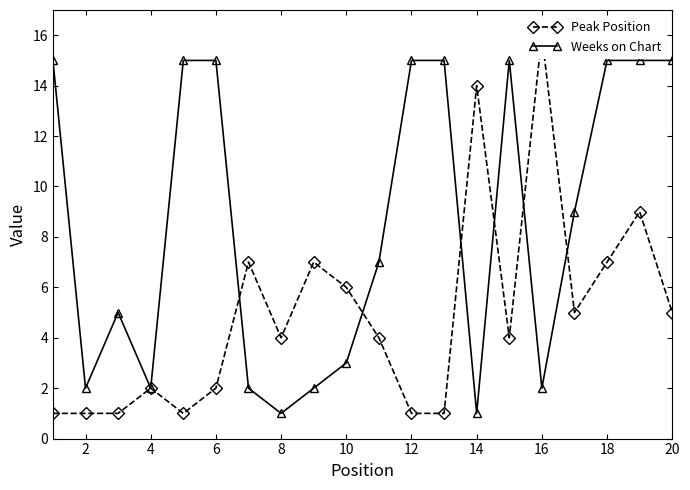

Which series has the largest total across all categories?

Weeks on Chart